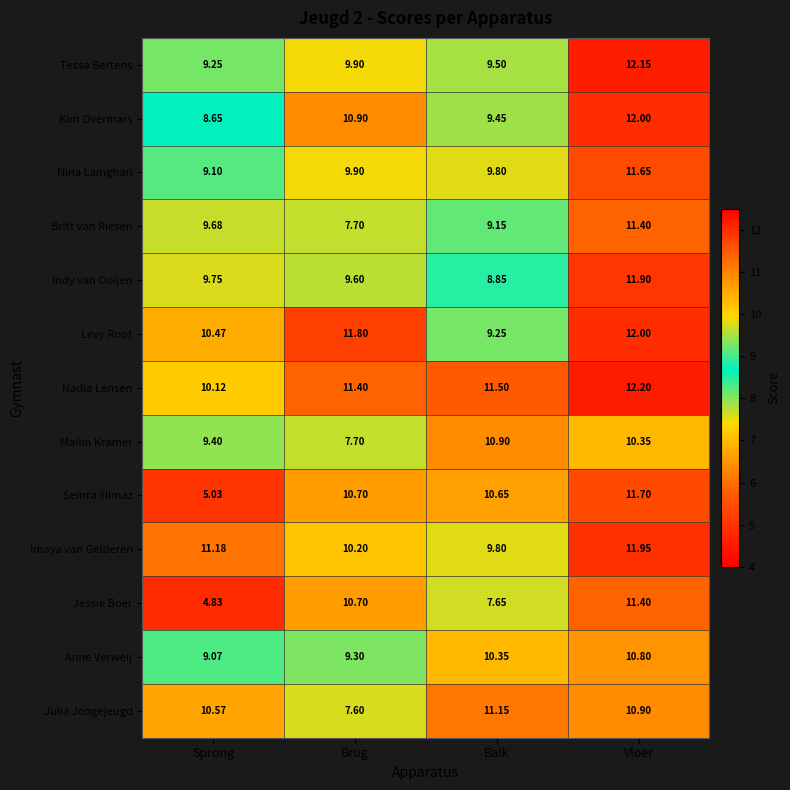

Rank the series at Sprong from highest to lowest value.

Imaya van Gelderen, Julia Jongejeugd, Levy Root, Nadia Lensen, Indy van Ooijen, Britt van Riesen, Mailin Kramer, Tessa Bertens, Nina Lamghari, Anne Verweij, Kim Overmars, Semra Yilmaz, Jessie Boer